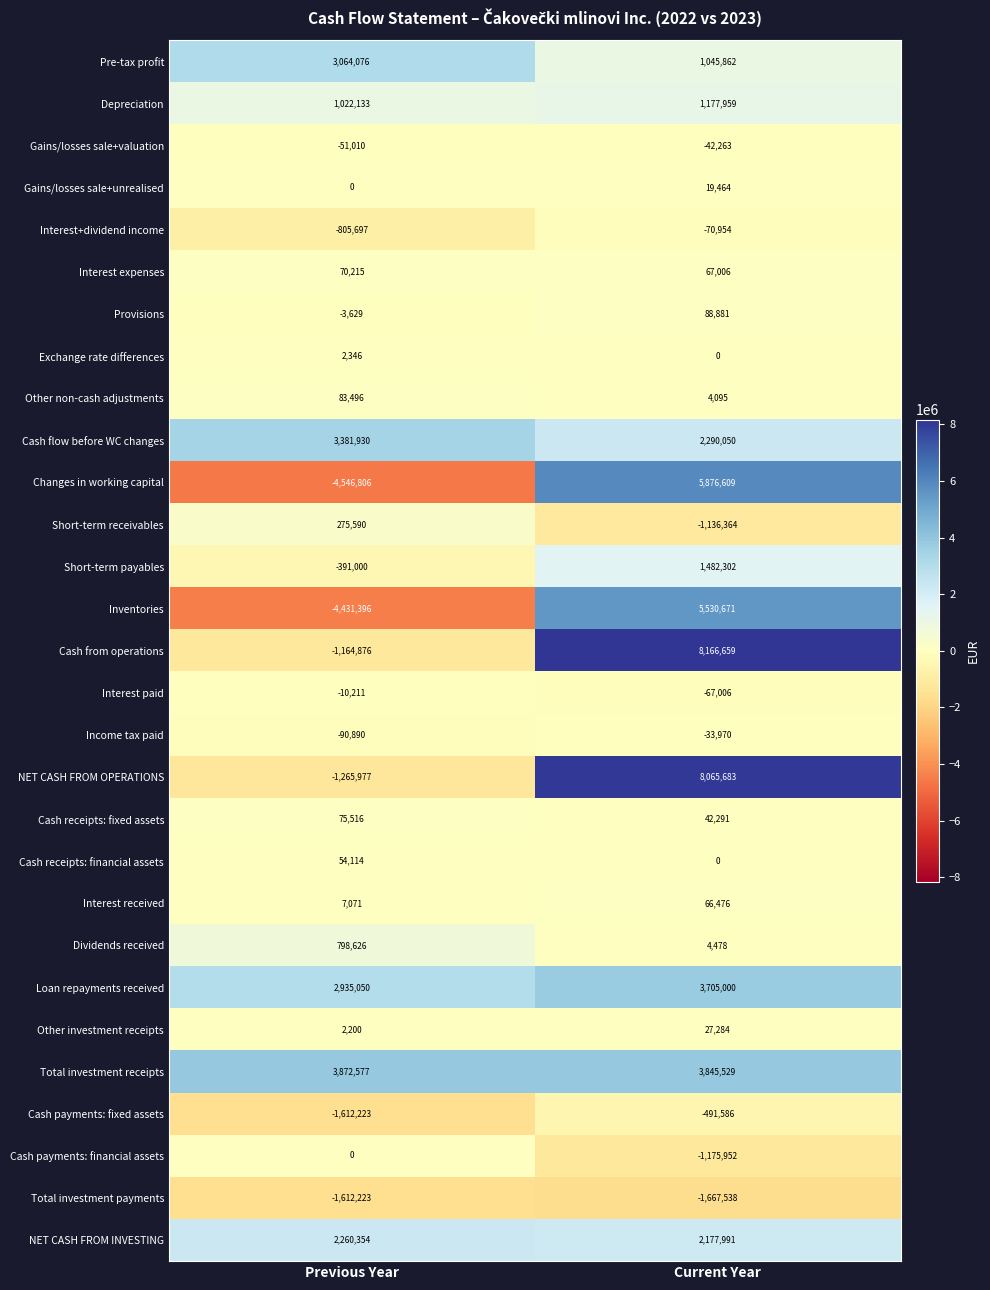

At which category does the chart reach its minimum across all series?

Previous Year